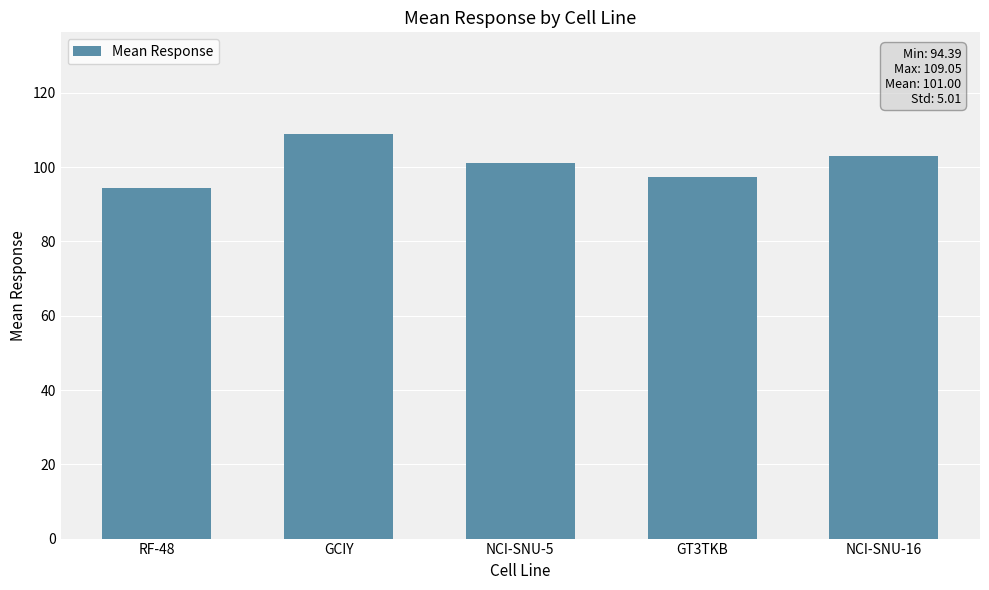

List the labels in order of value, smallest first.

RF-48, GT3TKB, NCI-SNU-5, NCI-SNU-16, GCIY